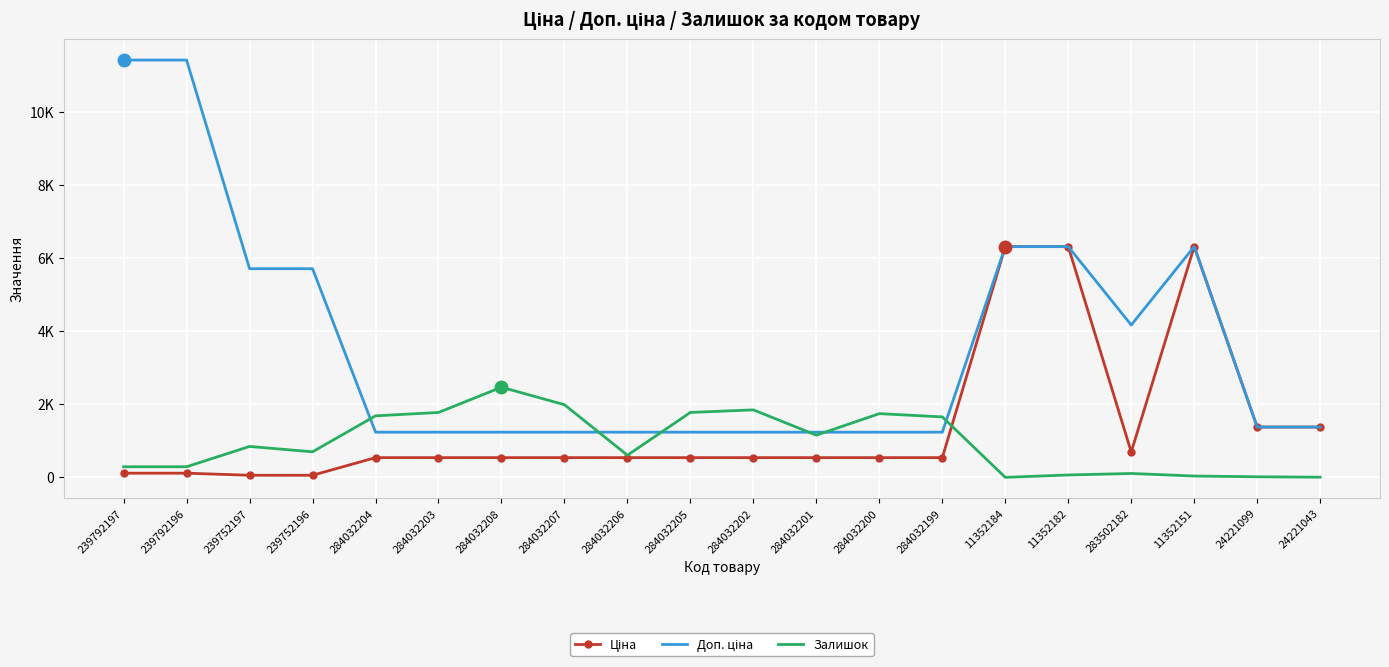

Which category has the highest value in the Ціна series?

11352184